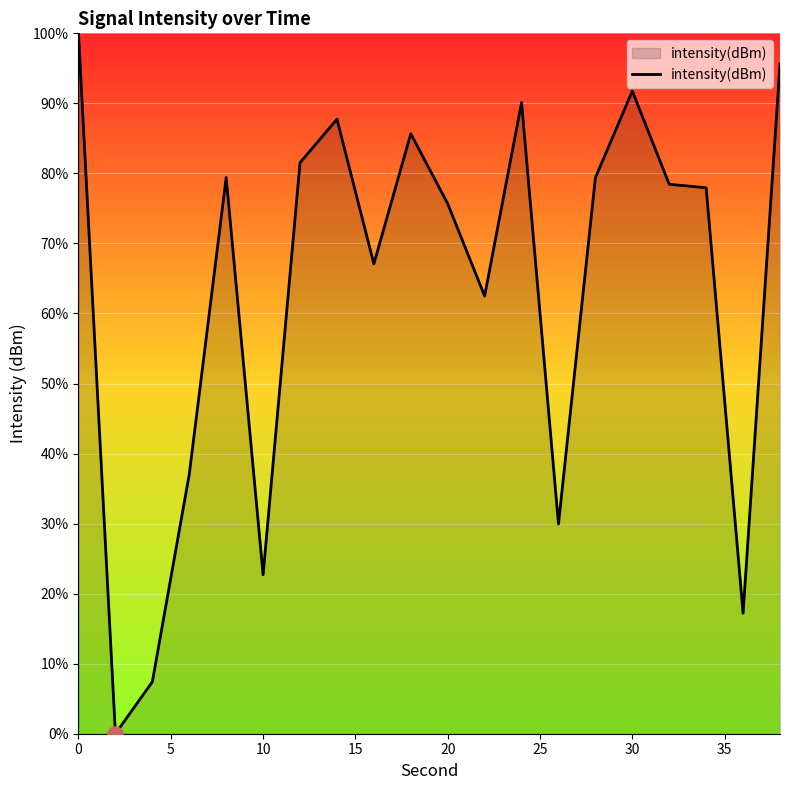

What is the greatest value displayed?

100.0